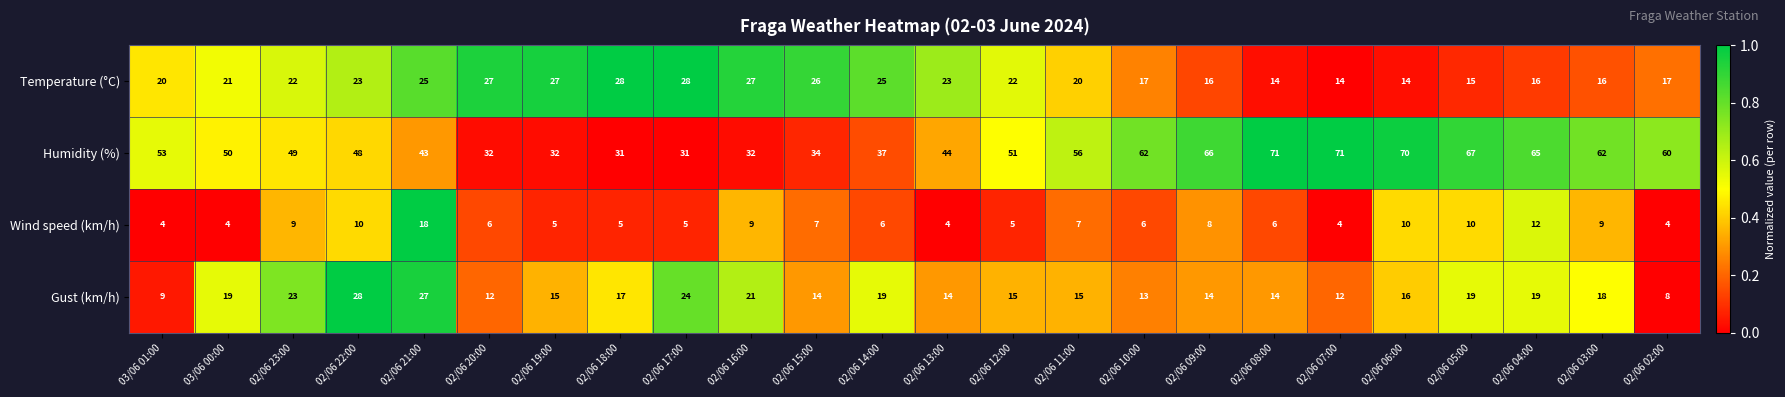

What is the smallest value displayed?

4